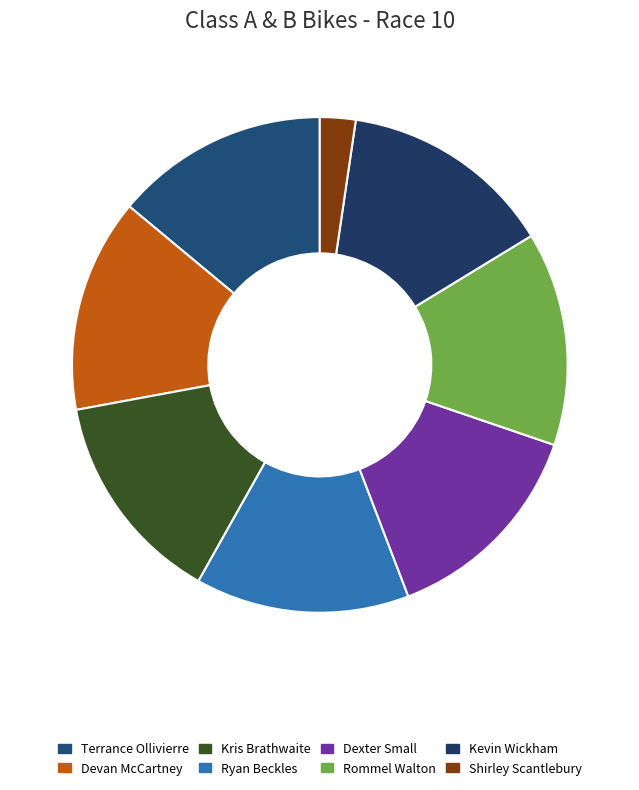

What percentage is NOT represented by Terrance Ollivierre?

86.0%